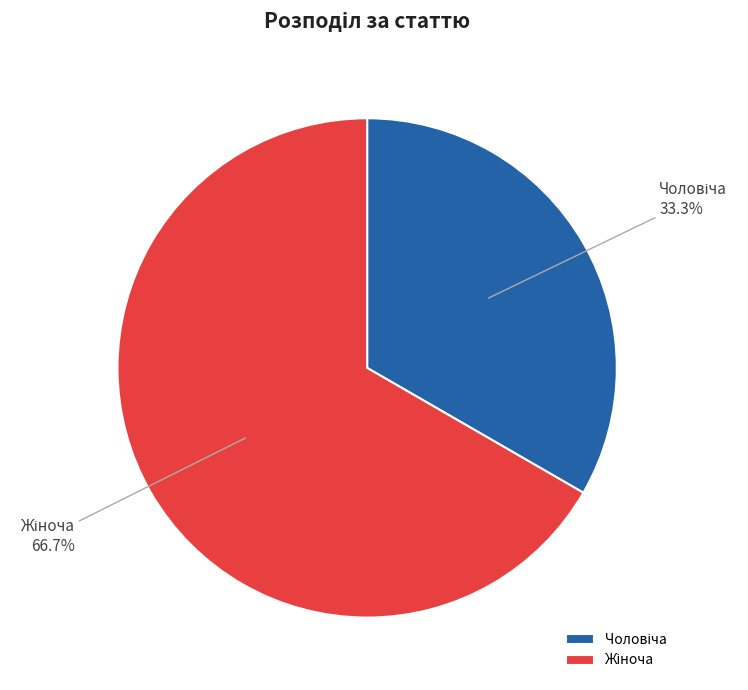

Is there any slice that represents more than half of the pie?

Yes